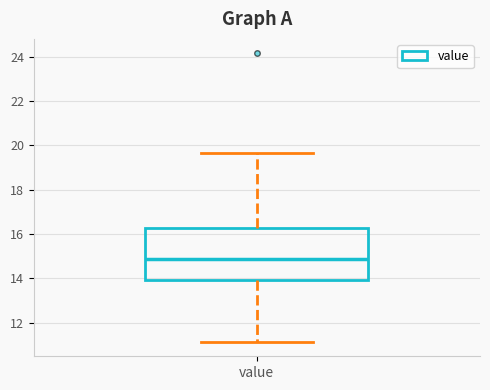

Read this box plot against the y-axis: the position of the median line, the range covered by the box, and the ends of both whiskers. The values are not printed on the chart, so give them approximately, as read against the axis.

median 14.8, box 14.0 to 16.2, whiskers 11.2 to 19.6